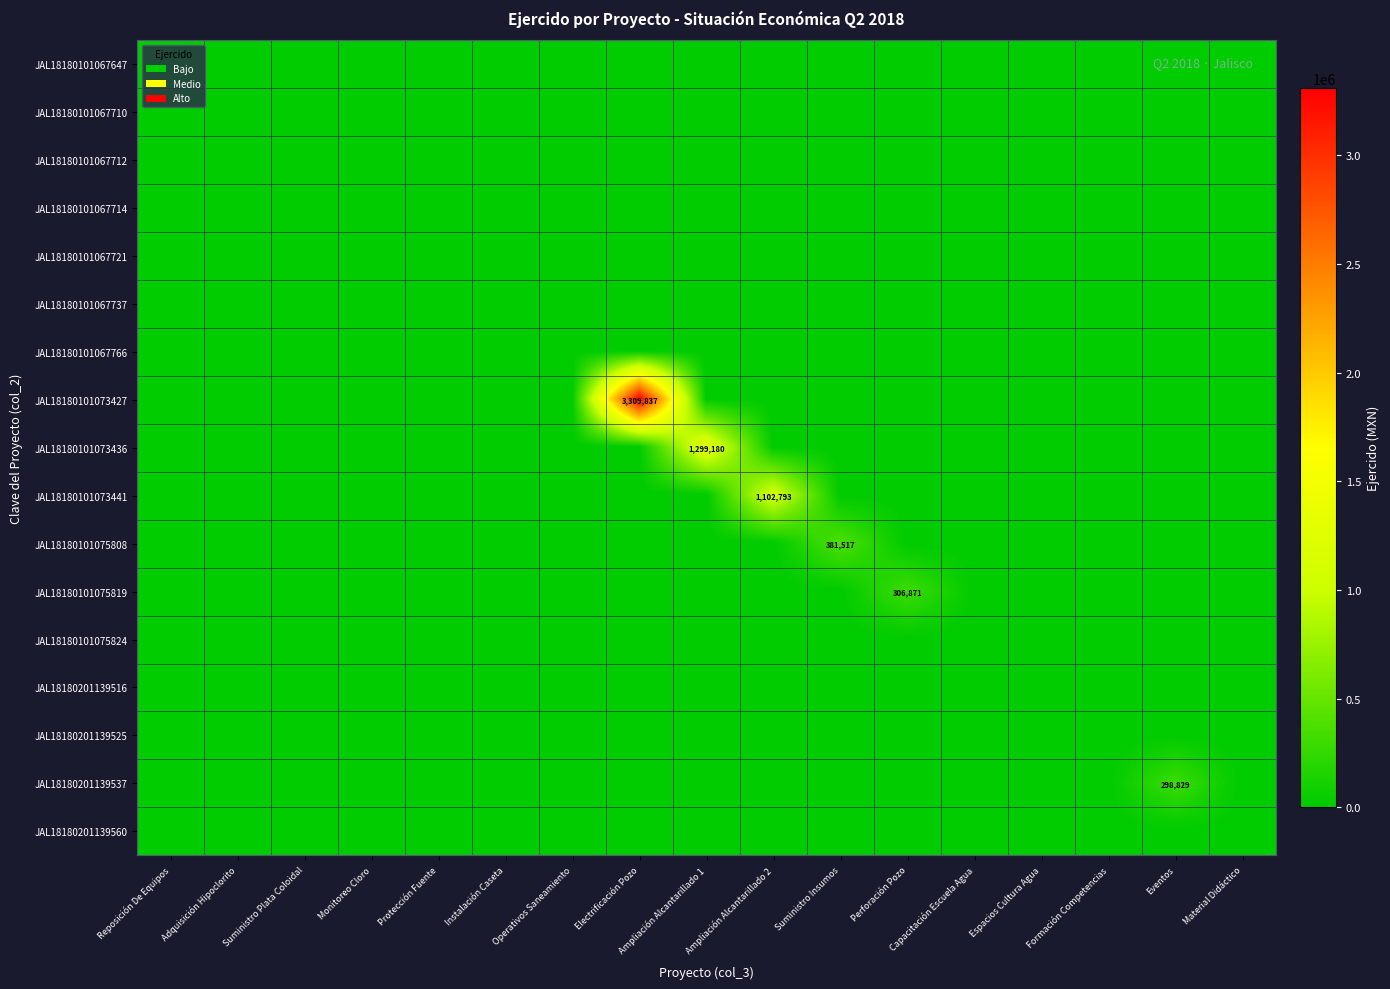

Which series has the largest range (max minus min)?

JAL18180101073427